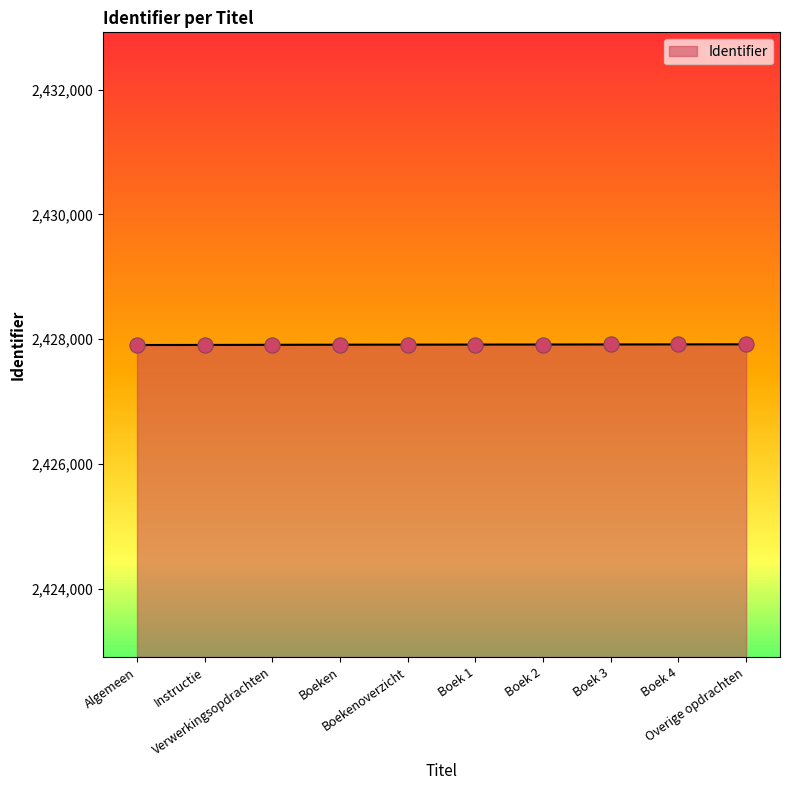

Approximately how many times larger is the value at Boek 3 compared to Boekenoverzicht?

1.0